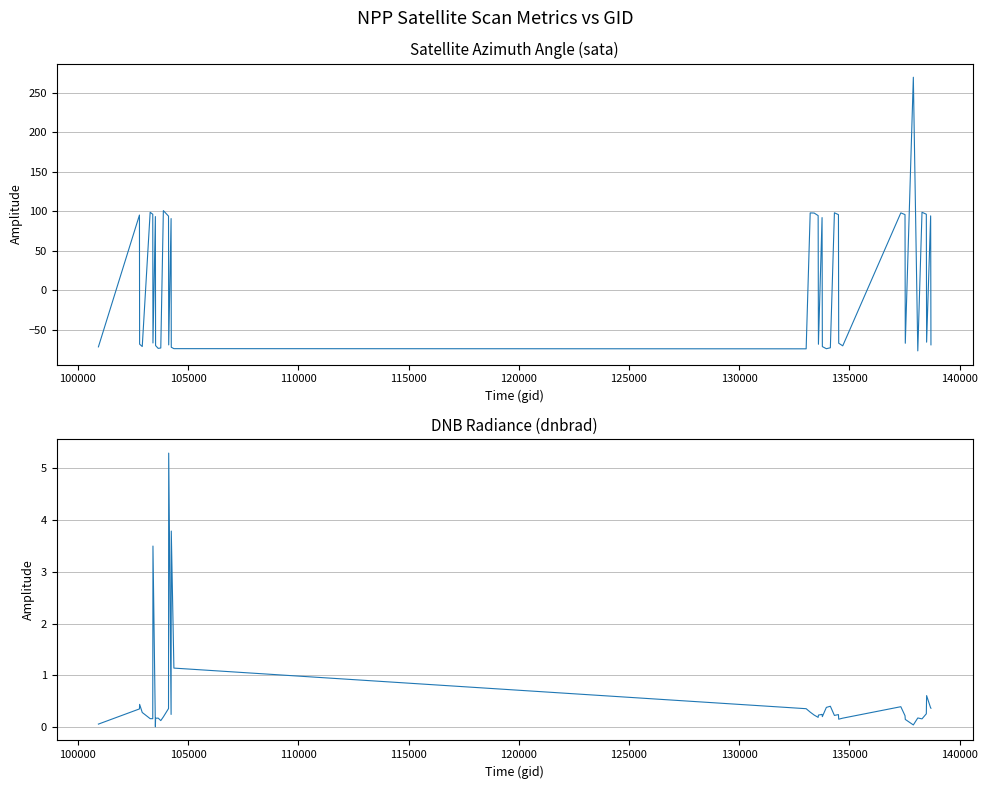

What are all the series names shown in the legend?

sata, dnbrad